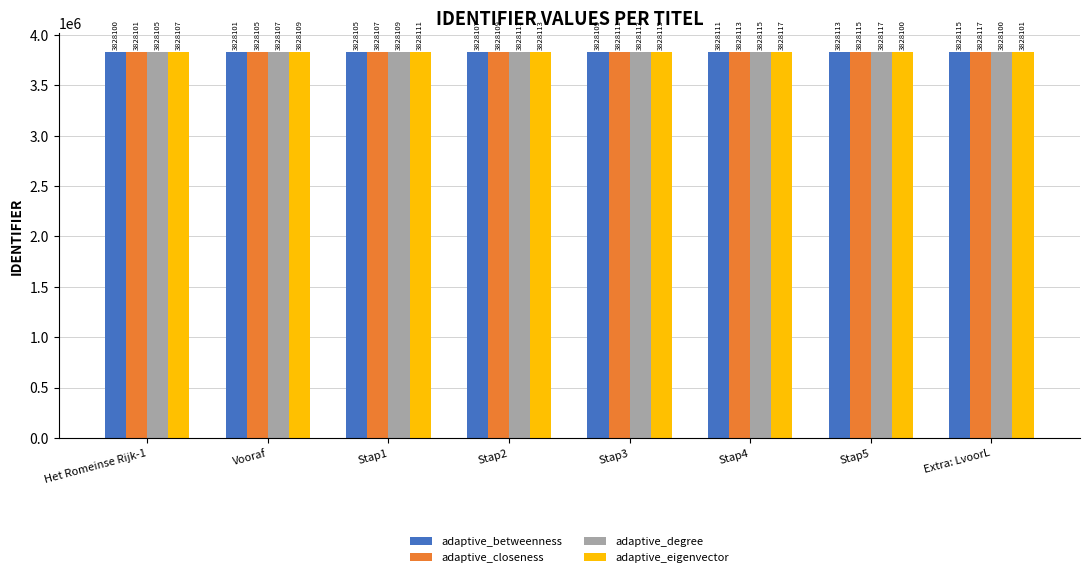

How many values in the adaptive_closeness series are below 3828111?

4